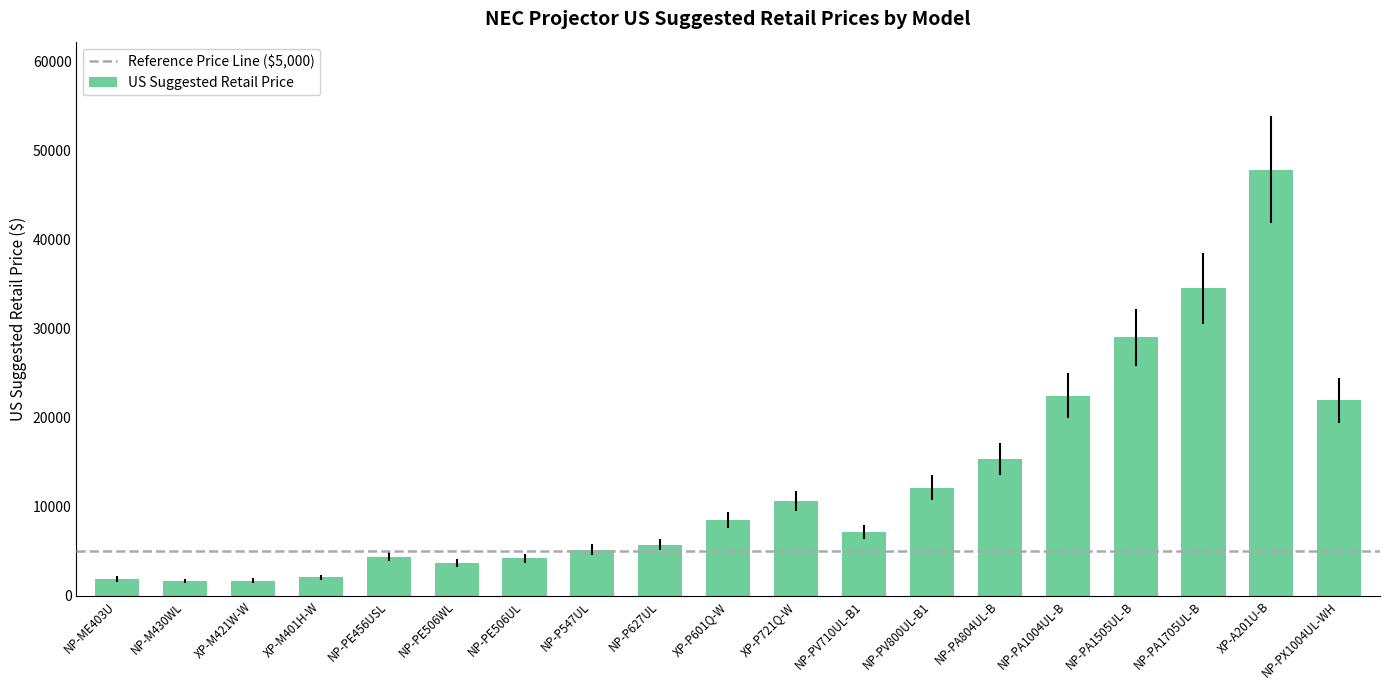

Which has a higher value, XP-A201U-B or NP-ME403U?

XP-A201U-B